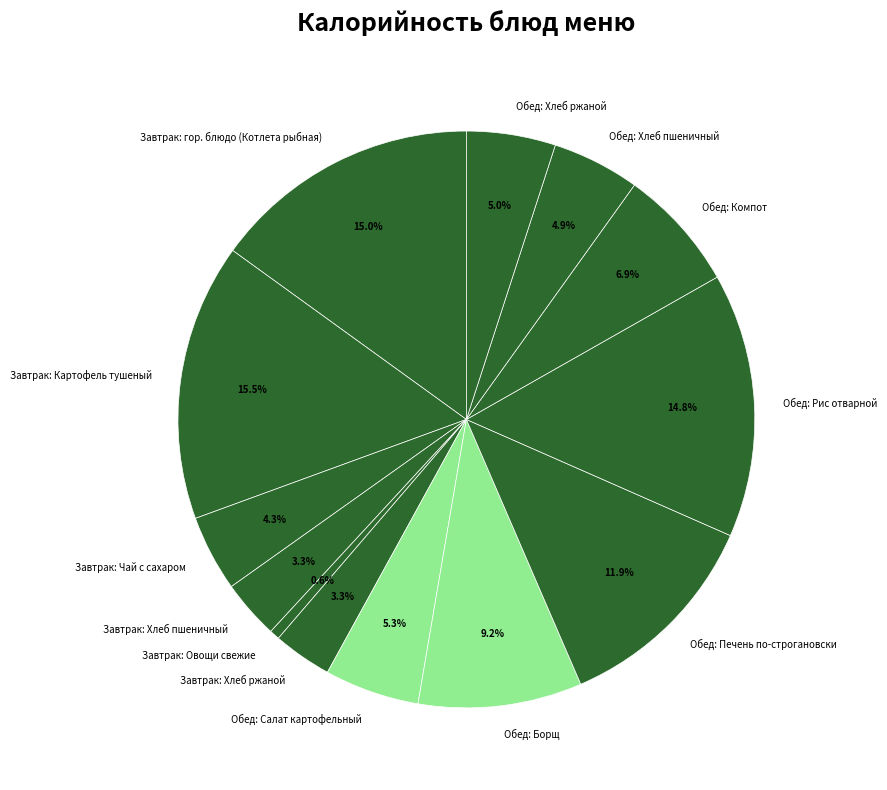

What is the smallest slice in the pie chart?

Завтрак: Овощи свежие